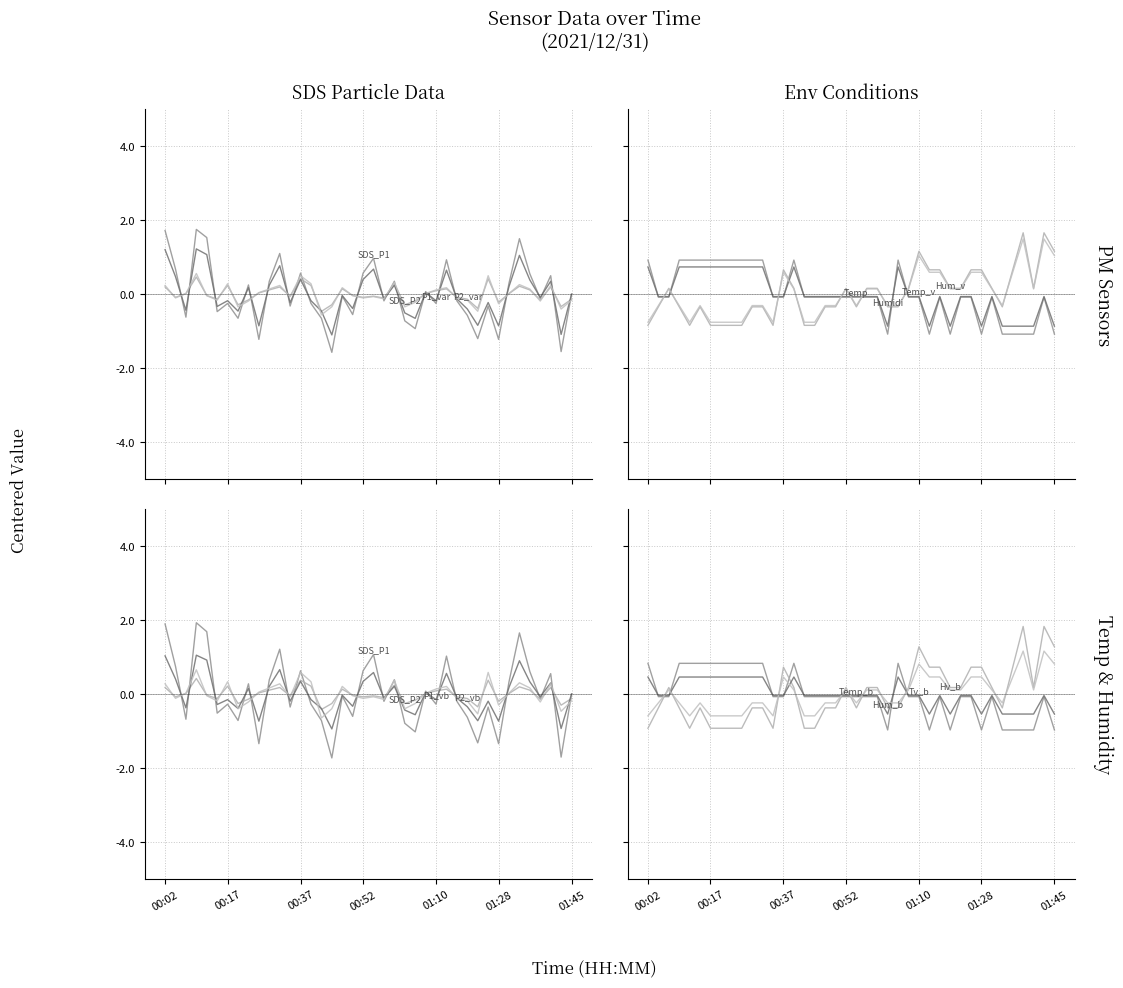

How many distinct data groups are displayed?

4